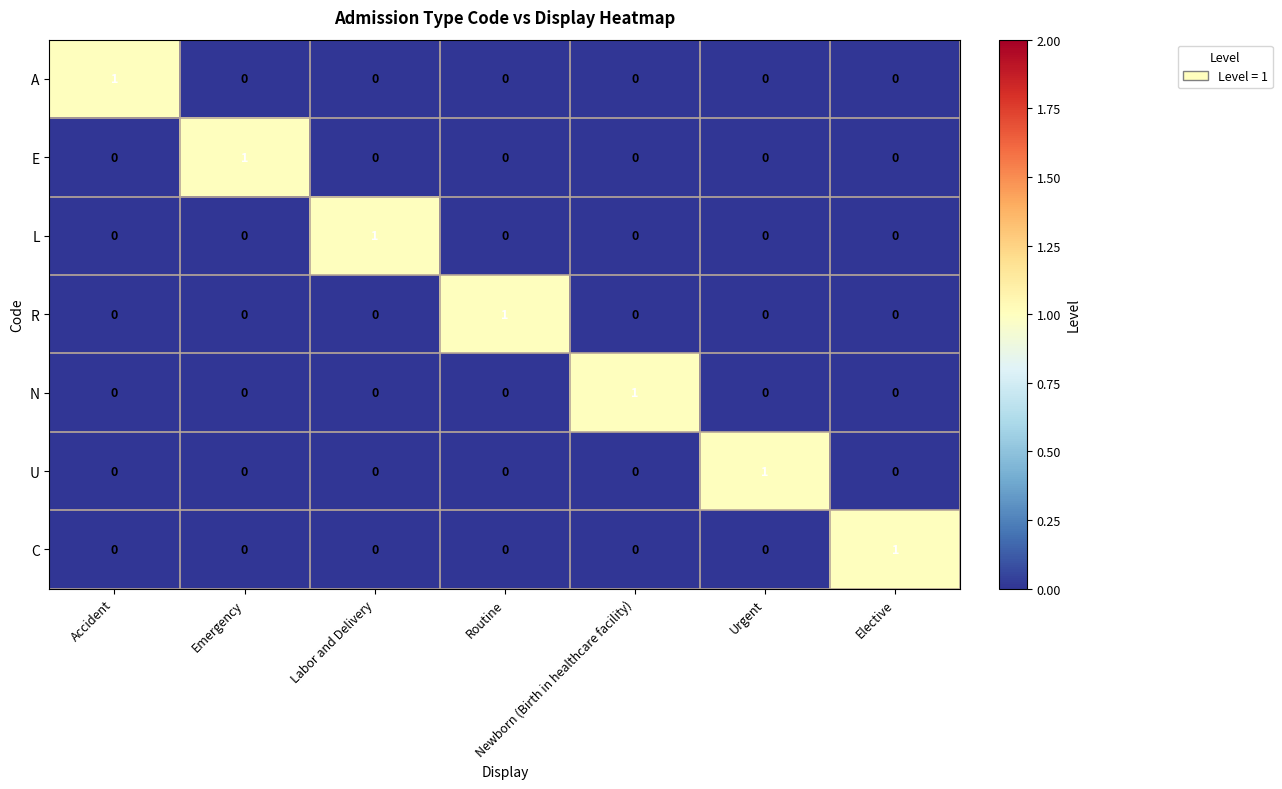

How many R values are between 0 and 1?

7